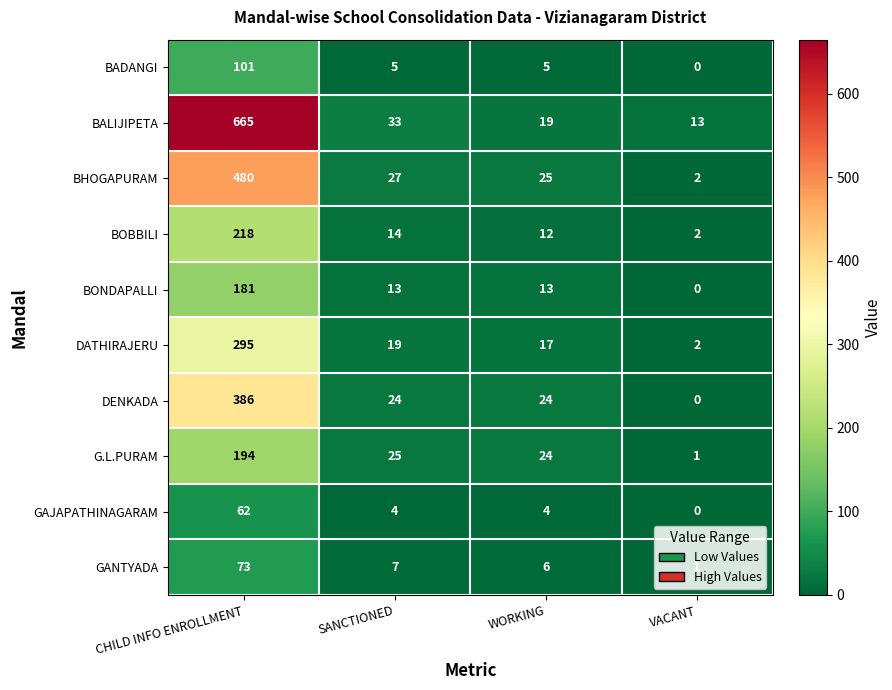

What is the difference between the second highest and second lowest values in the BALIJIPETA series?

14